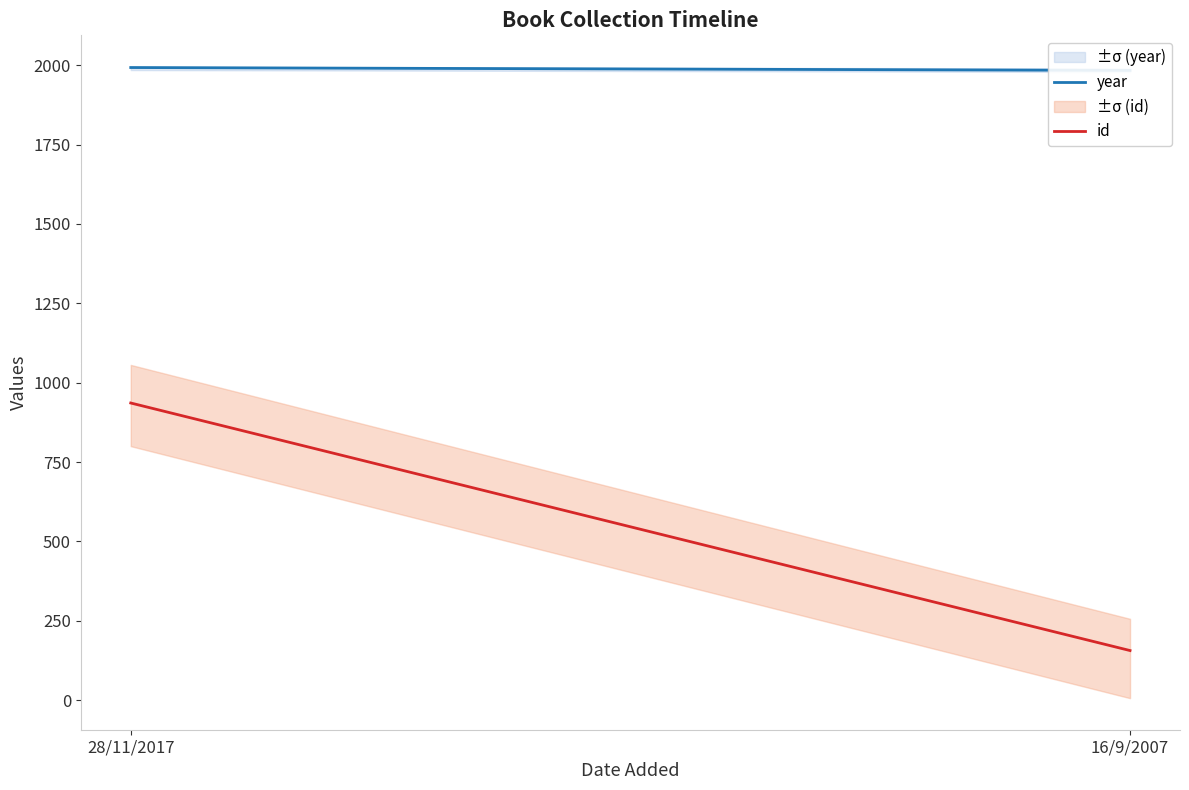

Between 28/11/2017 and 16/9/2007, which is larger?

28/11/2017